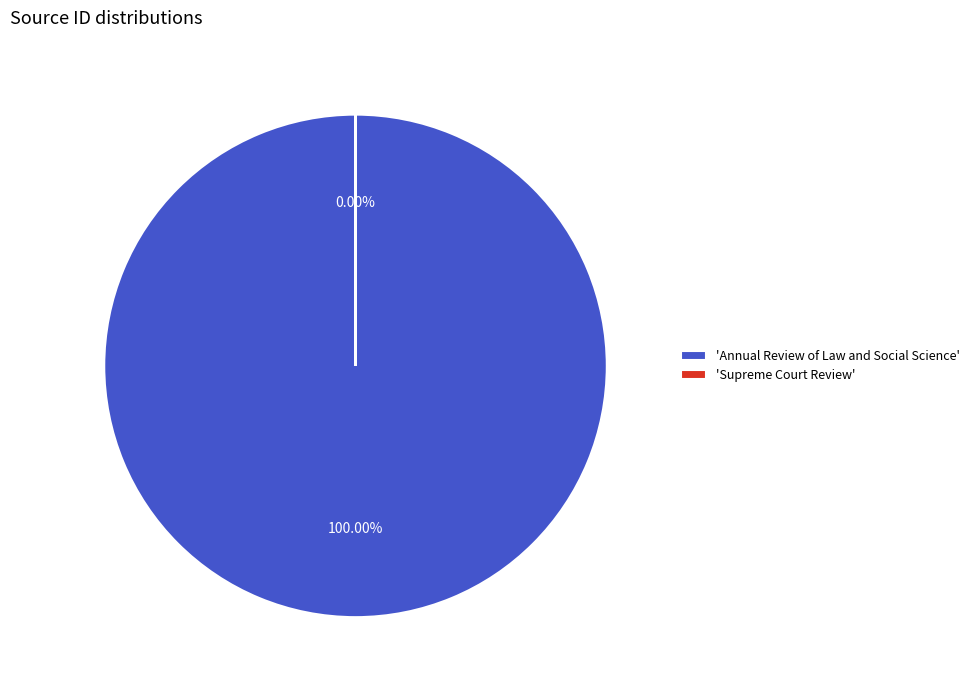

To the nearest percent, what is the combined percentage of Annual Review of Law and Social Science and Supreme Court Review?

100%